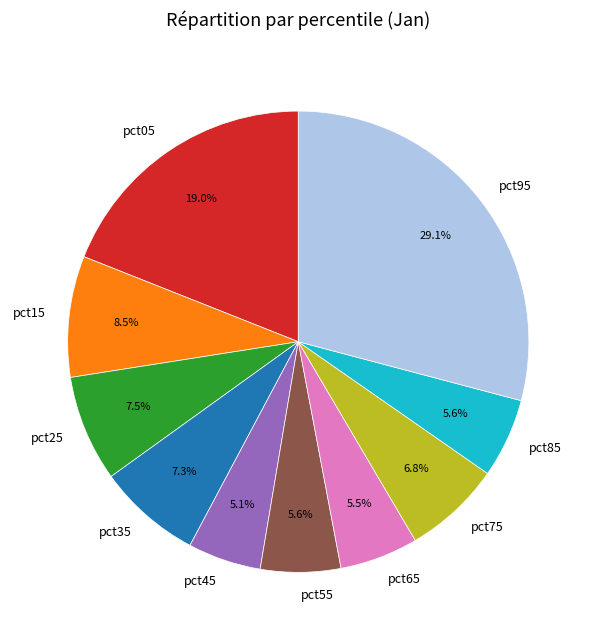

Which slice is the largest?

pct95